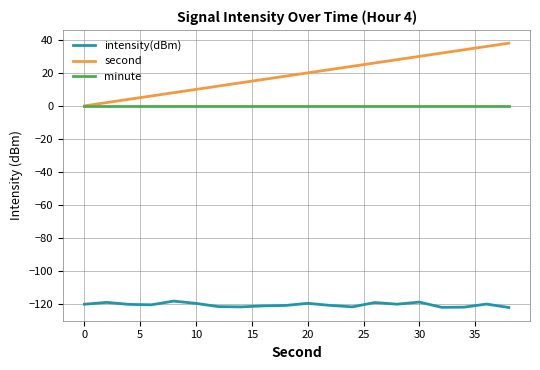

Which series has the largest total across all categories?

second